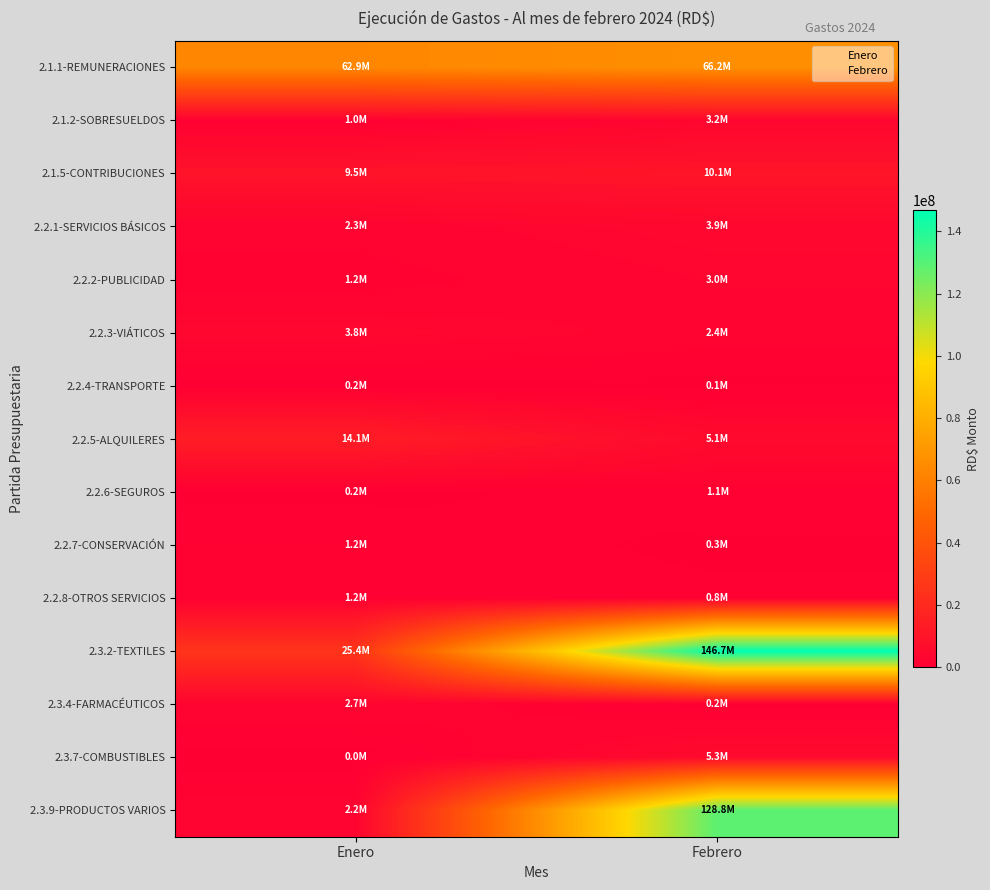

Reading left to right, transcribe all the data shown in this chart.

2.1.1-REMUNERACIONES: Enero=62941825.6	Febrero=66246322.0
2.1.2-SOBRESUELDOS: Enero=960538.8	Febrero=3196818.5
2.1.5-CONTRIBUCIONES: Enero=9508381.8	Febrero=10102964.0
2.2.1-SERVICIOS BÁSICOS: Enero=2256079.7	Febrero=3927185.0
2.2.2-PUBLICIDAD: Enero=1157926.7	Febrero=2960825.0
2.2.3-VIÁTICOS: Enero=3789467.5	Febrero=2427755.0
2.2.4-TRANSPORTE: Enero=237911.8	Febrero=94250.0
2.2.5-ALQUILERES: Enero=14098299.5	Febrero=5107138.4
2.2.6-SEGUROS: Enero=235422.4	Febrero=1118689.7
2.2.7-CONSERVACIÓN: Enero=1157516.1	Febrero=334658.7
2.2.8-OTROS SERVICIOS: Enero=1150880.8	Febrero=787270.7
2.3.2-TEXTILES: Enero=25373100.6	Febrero=146716670.2
2.3.4-FARMACÉUTICOS: Enero=2675530.0	Febrero=203724.8
2.3.7-COMBUSTIBLES: Enero=0.0	Febrero=5292329.1
2.3.9-PRODUCTOS VARIOS: Enero=2227842.7	Febrero=128830291.2